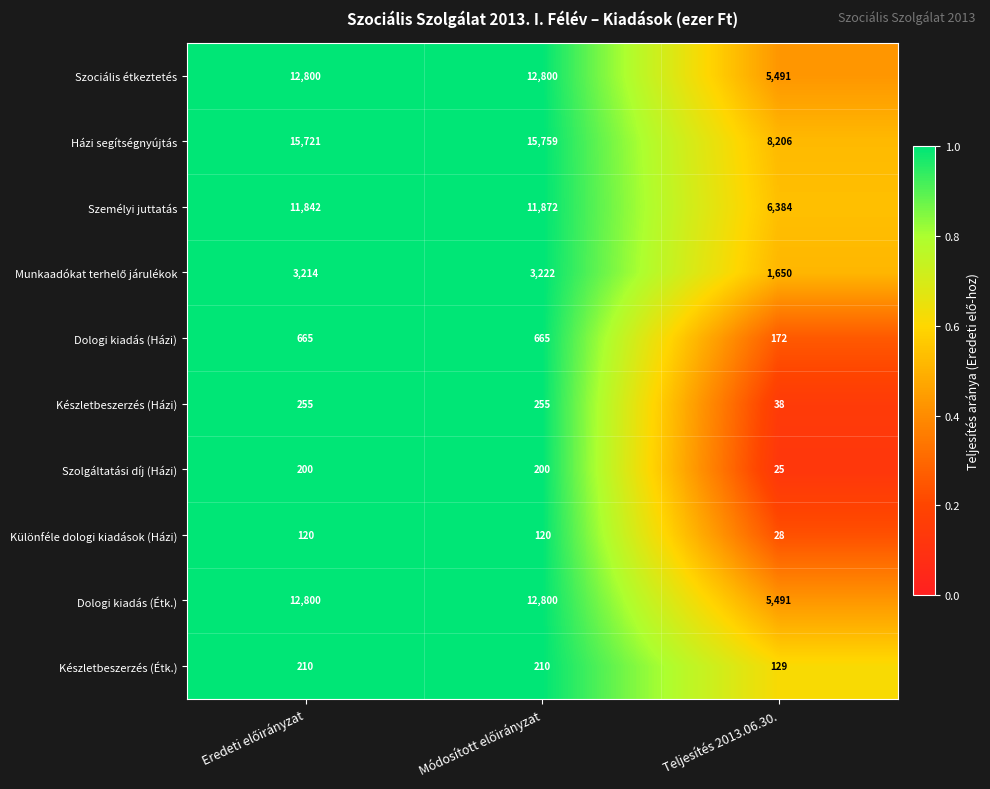

What is the sum of all Különféle dologi kiadások (Házi) values?

268